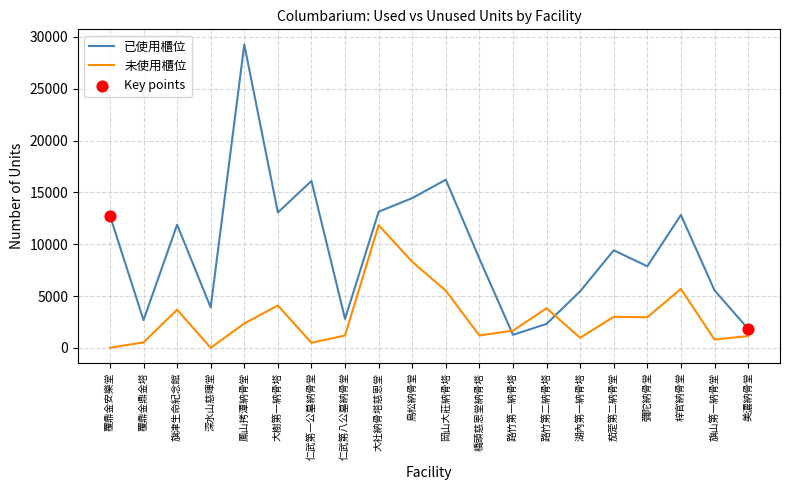

Which series has the widest spread of values?

已使用櫃位